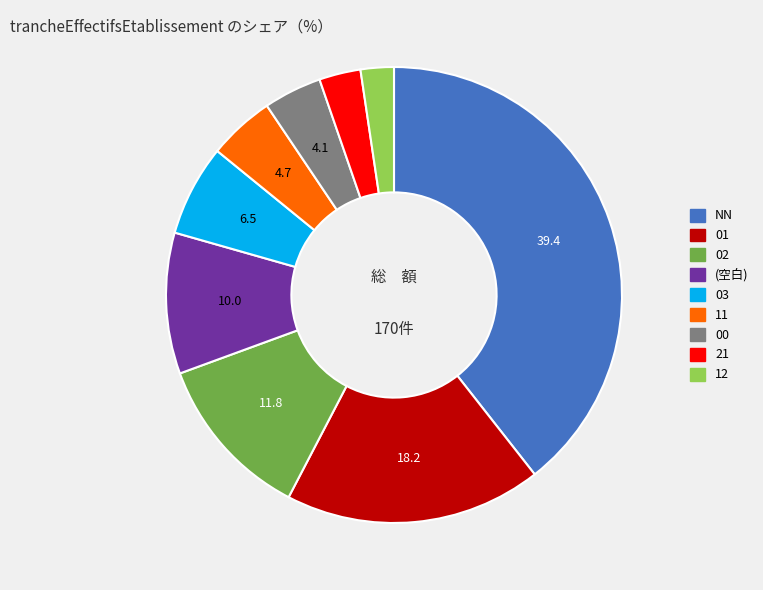

Does any single category account for the majority?

No